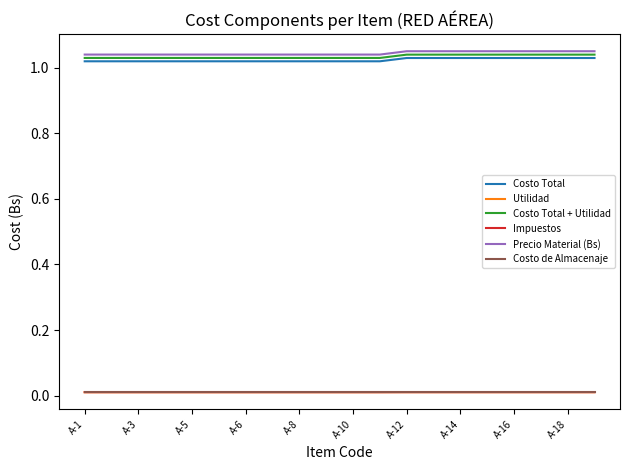

True or false: Costo Total + Utilidad and Precio Material (Bs) intersect in this chart.

False